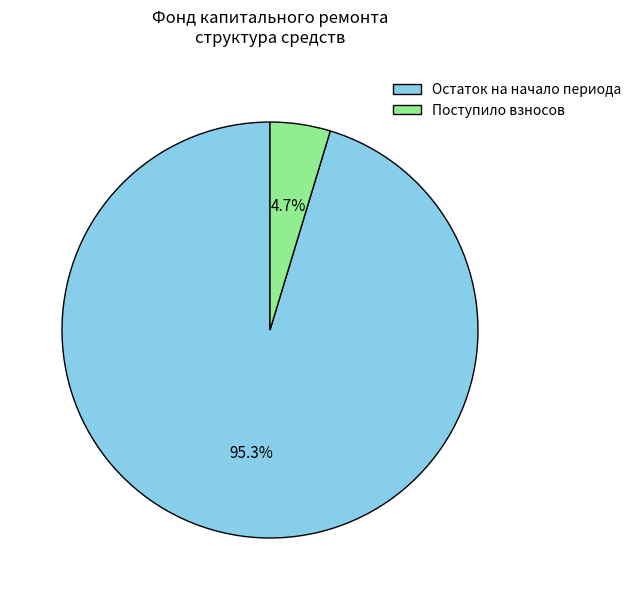

Which has a higher value, Поступило взносов or Остаток на начало периода?

Остаток на начало периода